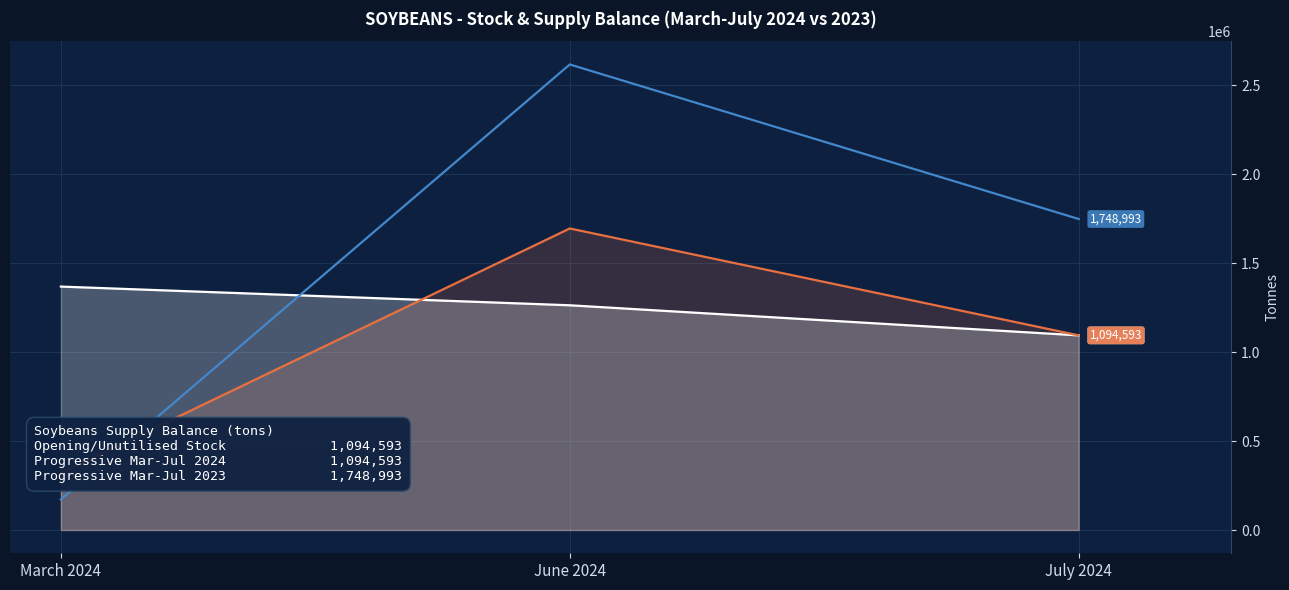

What position from the right is March 2024?

3